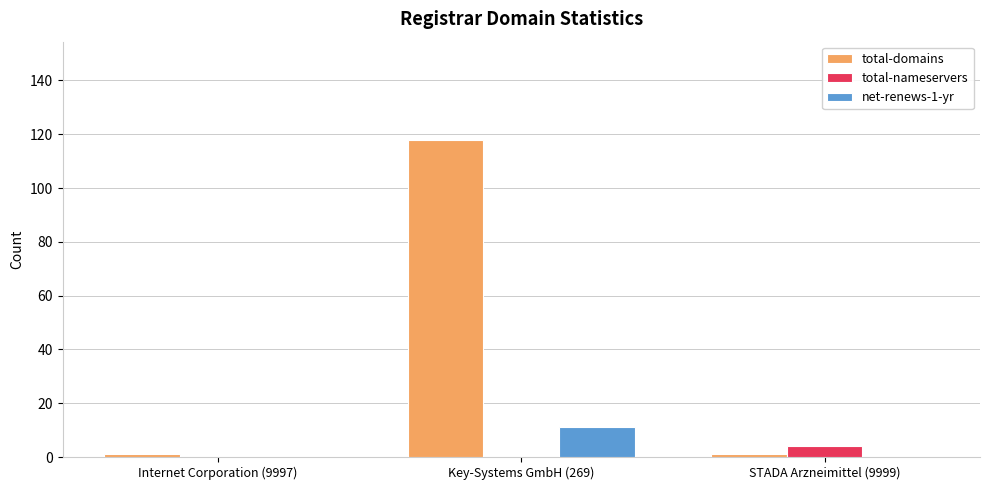

Which series has the largest total across all categories?

total-domains